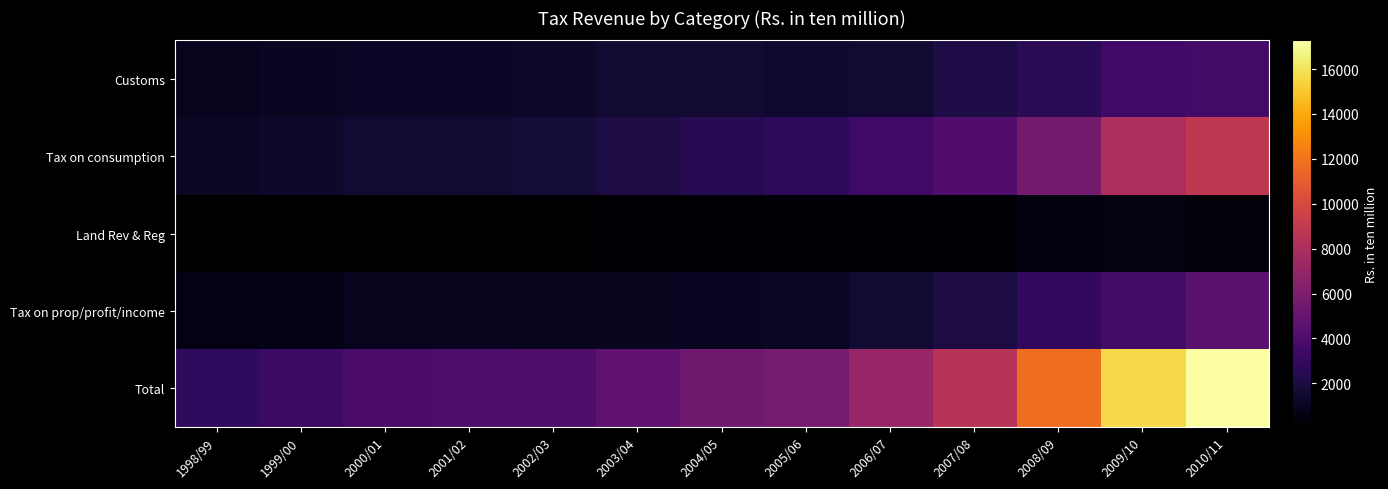

Reading right to left, transcribe all the data shown in this chart.

Customs: 2010/11=3571.2	2009/10=3515.1	2008/09=2679.3	2007/08=2106.2	2006/07=1670.8	2005/06=1534.4	2004/05=1570.2	2003/04=1555.5	2002/03=1278.3	2001/02=1265.0	2000/01=1255.2	1999/00=1081.3	1998/99=951.8
Tax on consumption: 2010/11=8841.1	2009/10=7939.4	2008/09=5593.8	2007/08=4100.5	2006/07=3543.9	2005/06=2811.8	2004/05=2533.1	2003/04=2070.6	2002/03=1723.1	2001/02=1607.4	2000/01=1615.4	1999/00=1338.7	1998/99=1171.0
Land Rev & Reg: 2010/11=357.2	2009/10=551.1	2008/09=522.3	2007/08=294.1	2006/07=225.3	2005/06=218.1	2004/05=179.9	2003/04=169.8	2002/03=60.8	2001/02=113.2	2000/01=61.3	1999/00=101.6	1998/99=100.3
Tax on prop/profit/income: 2010/11=4508.3	2009/10=3623.9	2008/09=2909.7	2007/08=2014.7	2006/07=1672.7	2005/06=1178.7	2004/05=1127.3	2003/04=1021.5	2002/03=1027.4	2001/02=946.6	2000/01=954.6	1999/00=793.6	1998/99=651.3
Total: 2010/11=17277.8	2009/10=15629.5	2008/09=11705.2	2007/08=8515.5	2006/07=7112.7	2005/06=5743.0	2004/05=5410.5	2003/04=4817.3	2002/03=4089.6	2001/02=3933.1	2000/01=3886.5	1999/00=3315.2	1998/99=2875.3